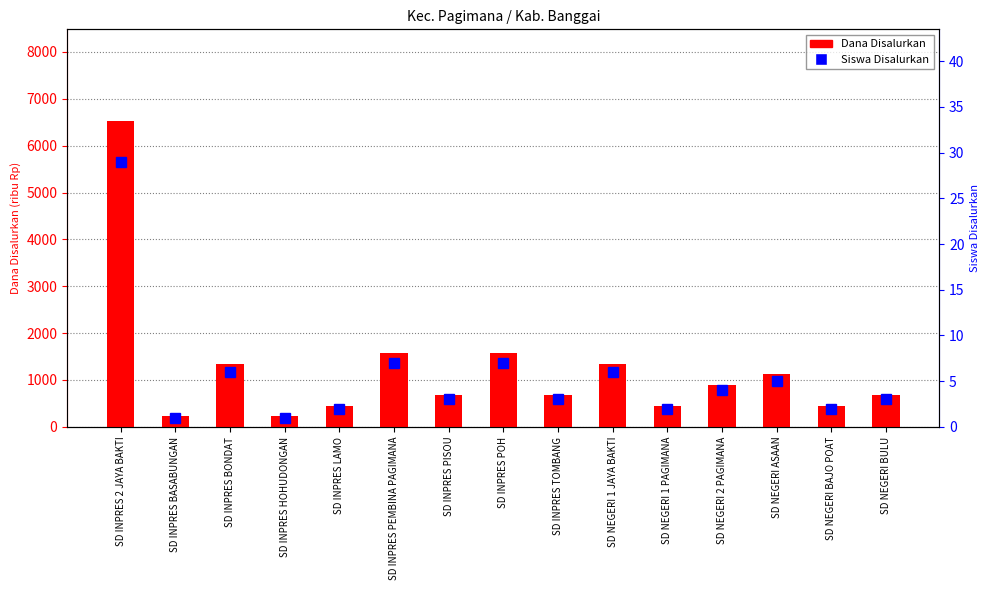

Are the bars horizontal?

No